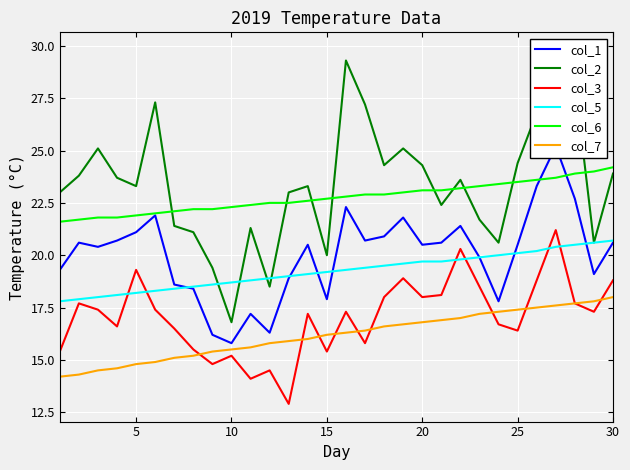

How many values in the col_7 series are below 16?

13